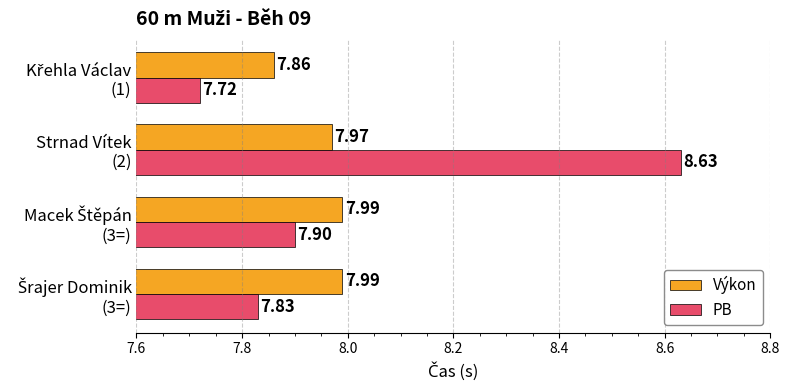

What is the average value of the PB series?

8.0